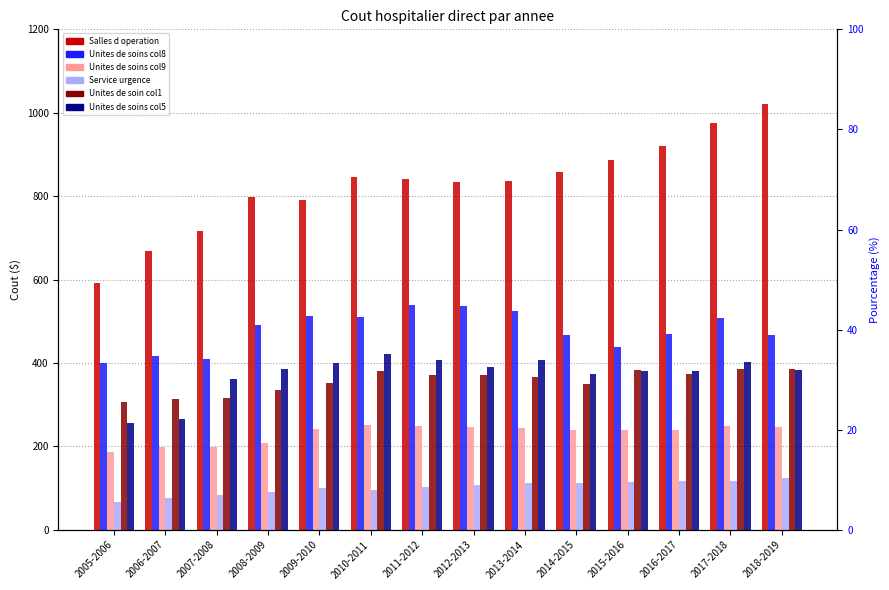

List the series in order of their peak value, lowest first.

Service urgence, Unites de soins col9, Unites de soin col1, Unites de soins col5, Unites de soins col8, Salles d operation